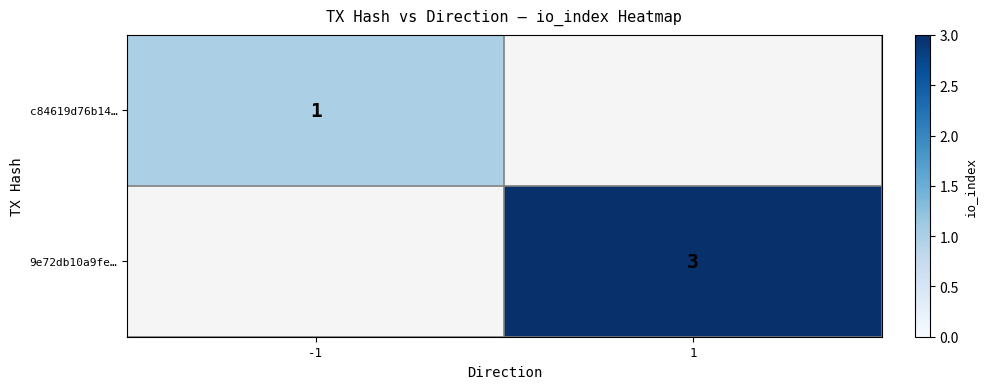

True or false: c84619d76b14… has a value of 1 at -1.

True